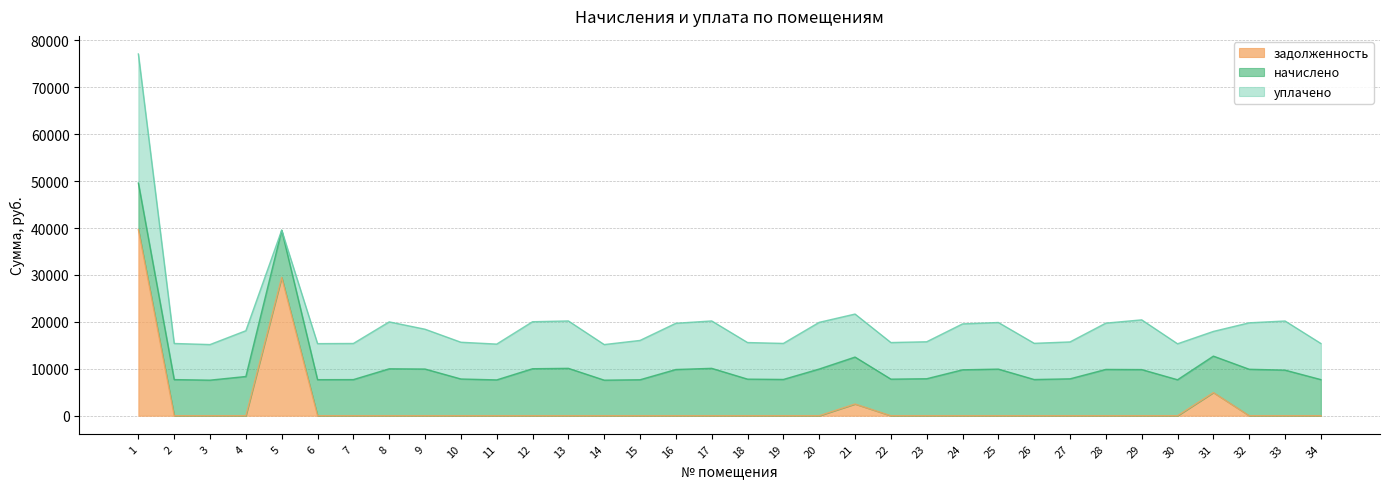

At which category is the sum across all series the highest?

1